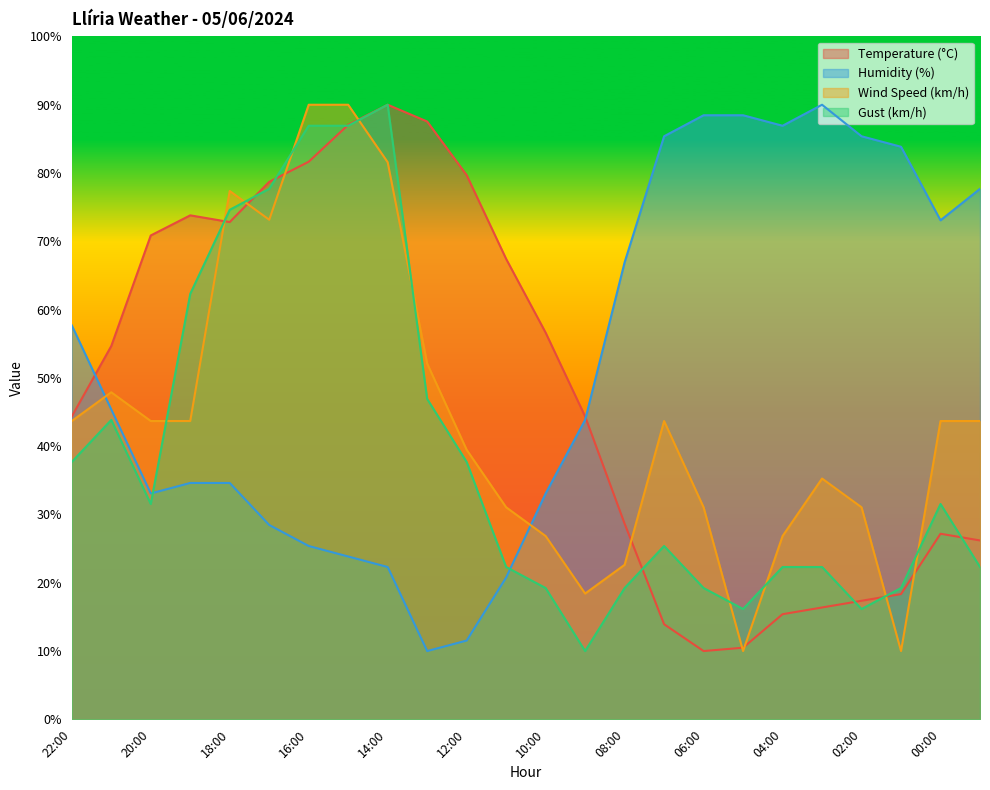

Is it true that Temperature (°C) equals 2.6 at 05:00?

False